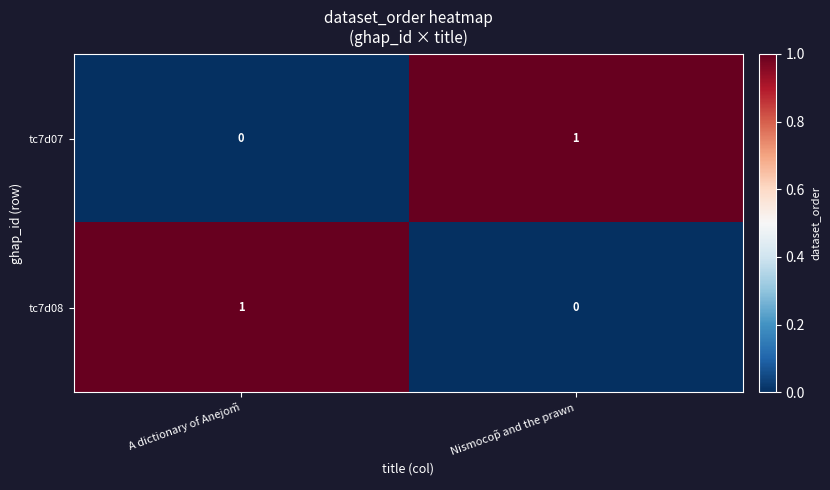

How many values in the tc7d08 series are below 1?

1